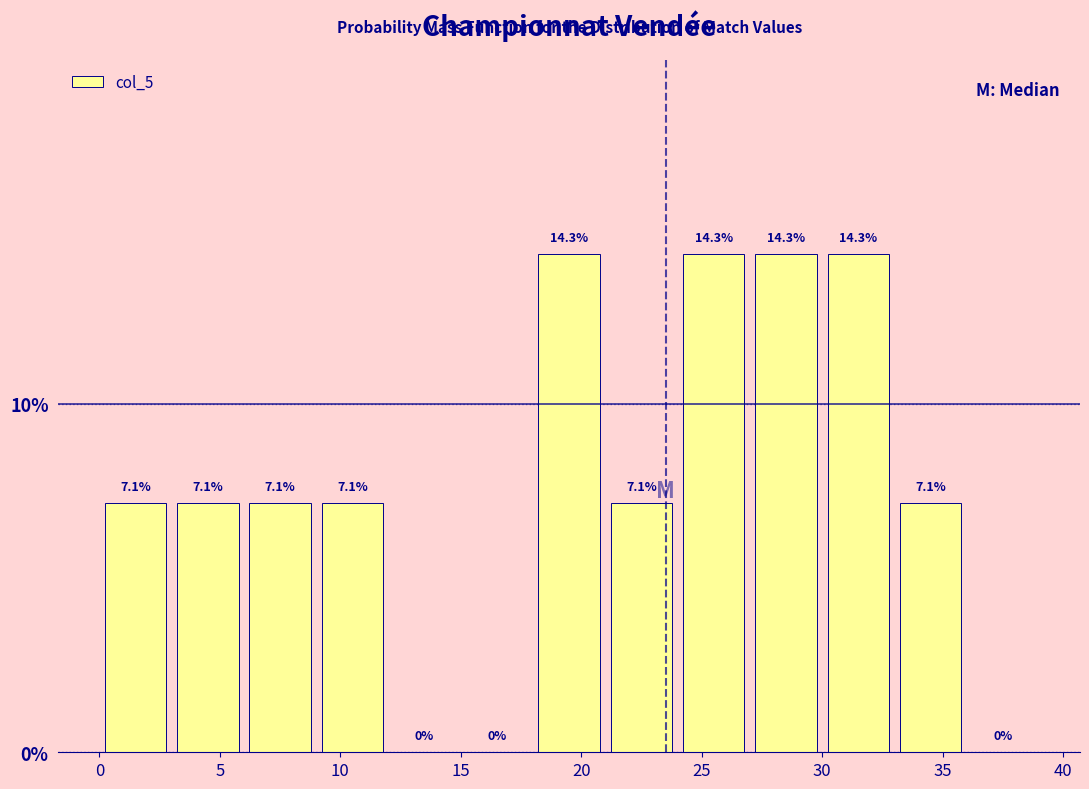

How tall is the bar that spans 33 to 36 on the x-axis?

7.1